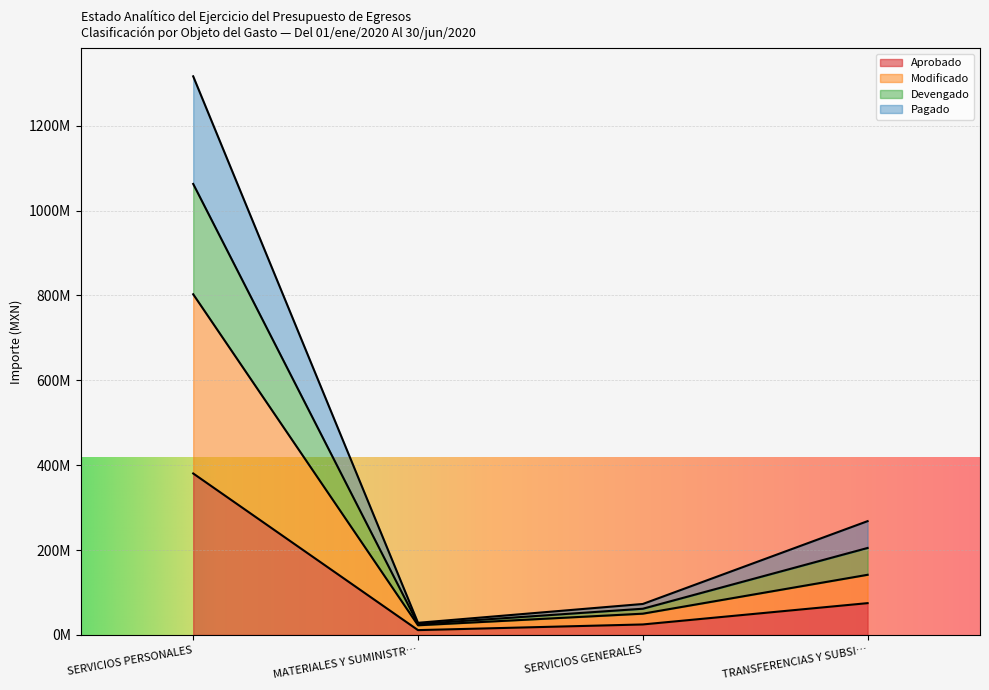

What is the label of the 3rd point from the left?

SERVICIOS GENERALES